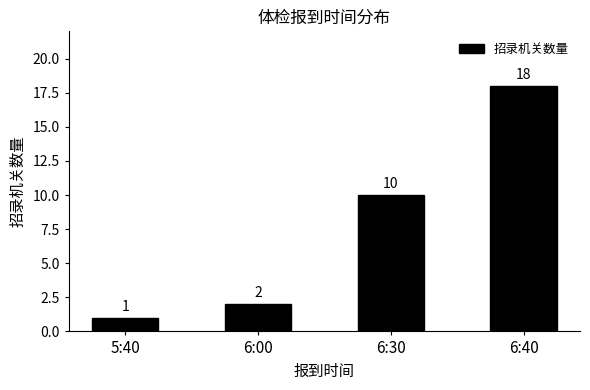

What is the change in value from 5:40 to 6:00?

+1